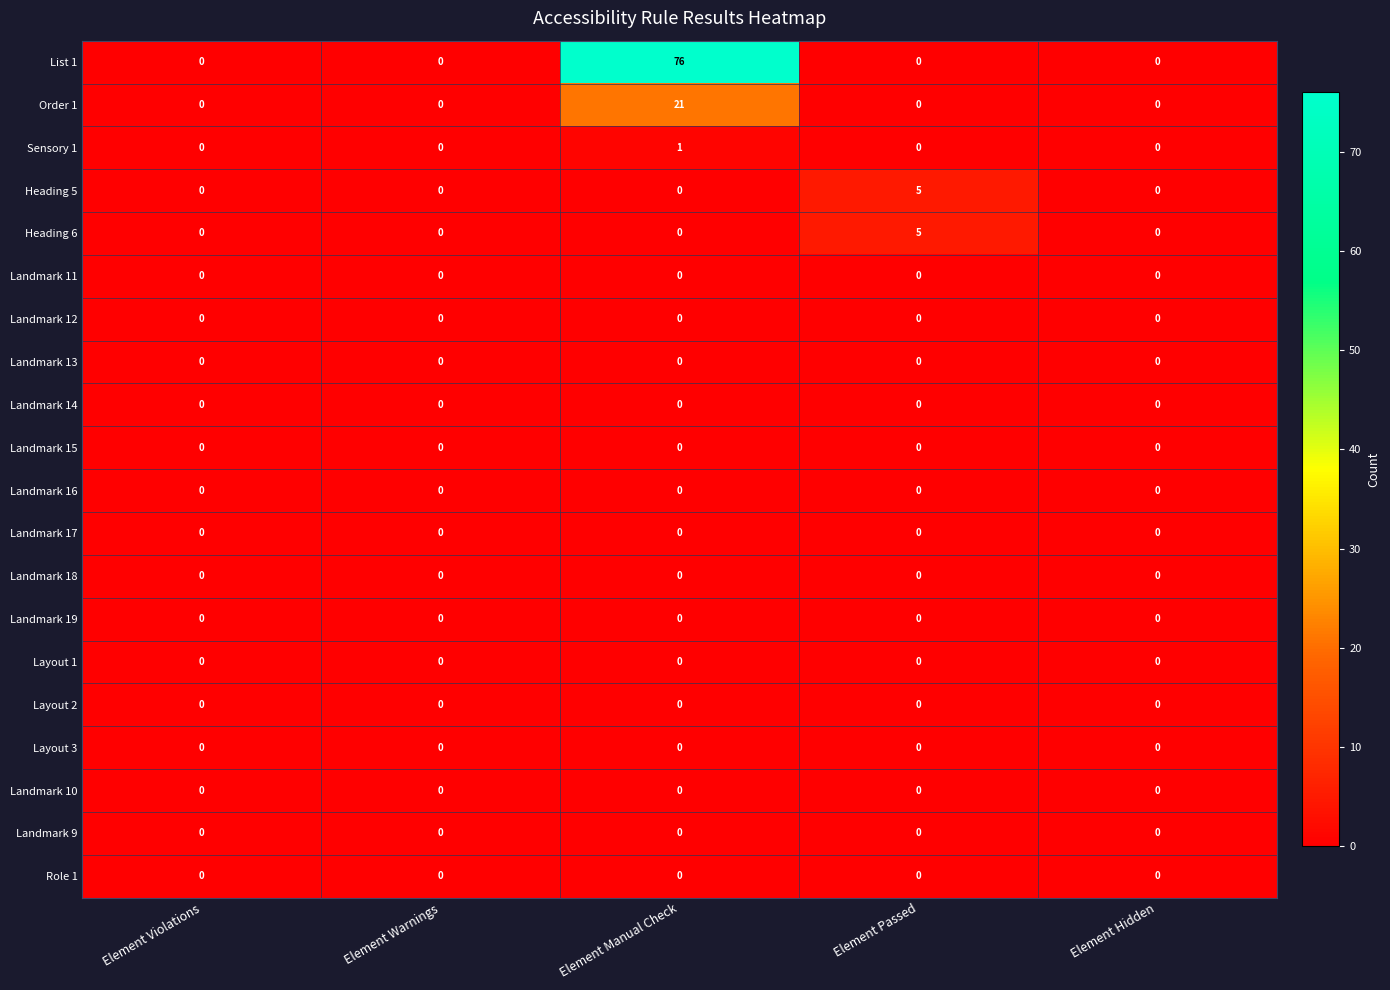

What is the maximum value shown in the chart?

76